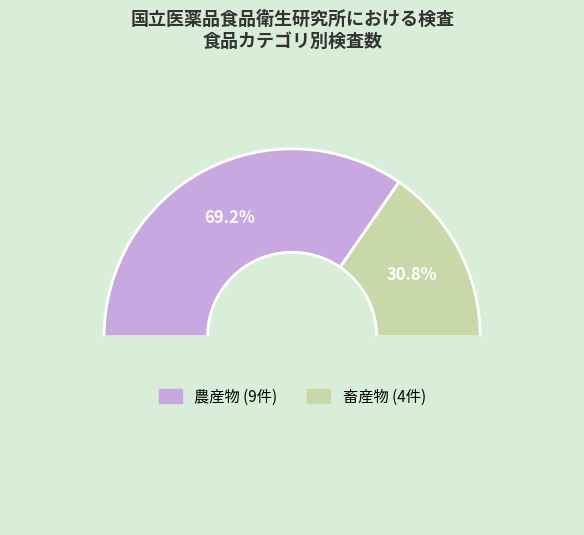

What percentage is the 畜産物 slice, to the nearest percent?

31%